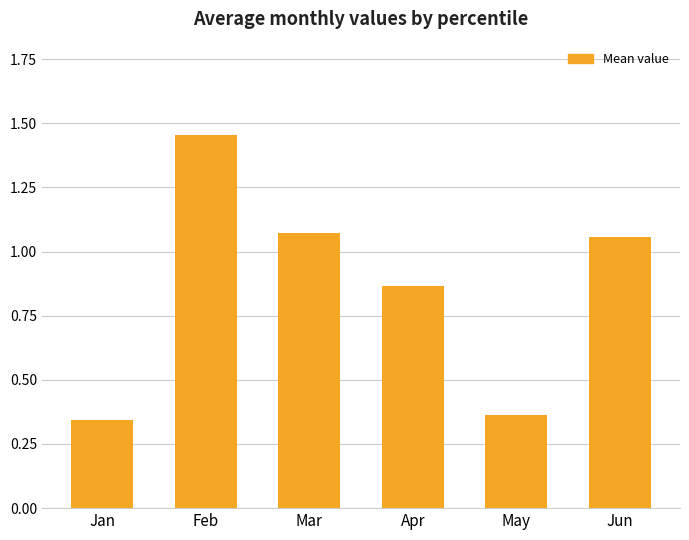

At which category does the chart reach its peak across all series?

Feb